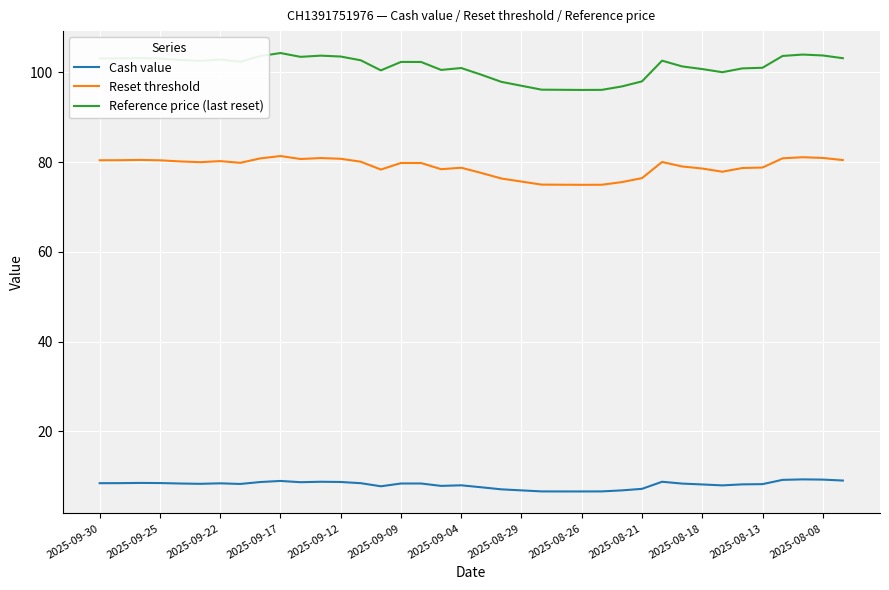

What is the average value of the Reference price (last reset) series?

101.2